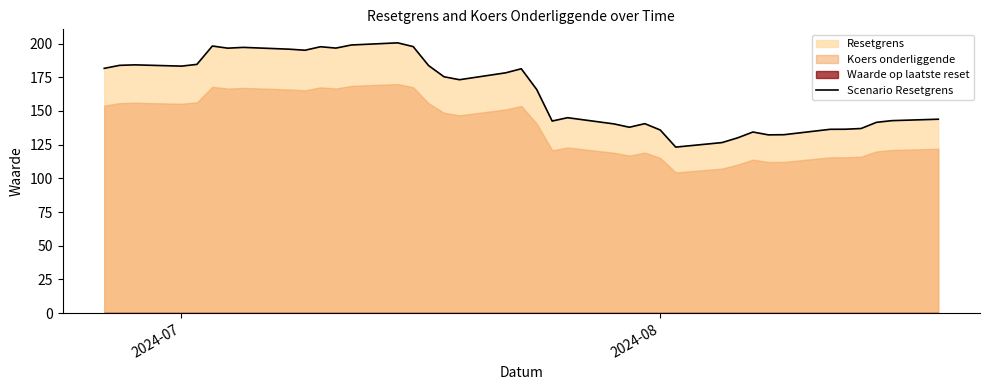

Reading right to left, list all the values displayed in this chart.

143.9	142.8	141.6	137.0	136.5	136.4	132.4	132.3	134.4	130.0	126.6	123.2	135.9	140.6	137.9	140.4	145.0	142.5	166.0	181.4	178.4	173.2	175.4	183.7	197.8	200.6	199.0	196.7	197.7	195.1	195.9	197.2	196.6	198.2	184.6	183.3	184.3	183.9	181.7